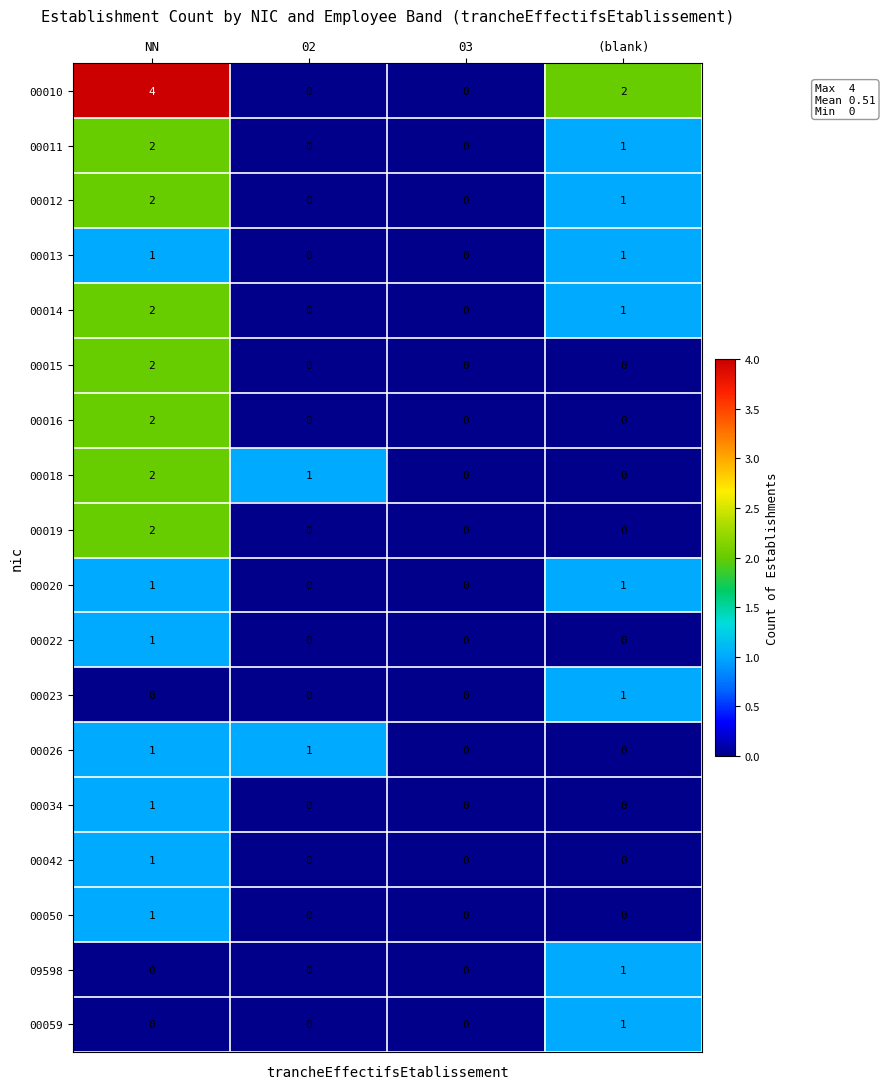

Count the number of data series in this chart.

18